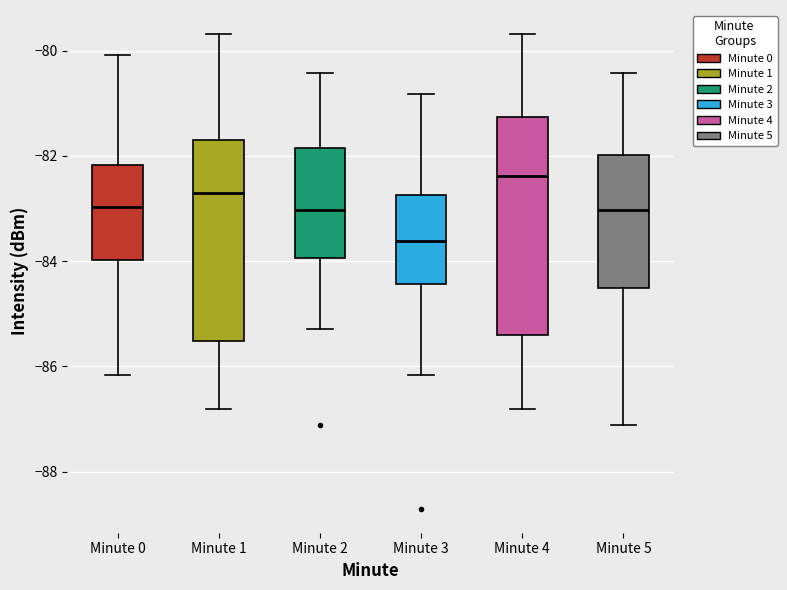

Reading left to right, read every box against the y-axis: the position of its median line, the range the box covers, and the ends of its whiskers. The values are not printed on the chart, so give them approximately, as read against the axis.

Minute 0: median -83.0, box -84.0 to -82.2, whiskers -86.2 to -80.0
Minute 1: median -82.8, box -85.6 to -81.6, whiskers -86.8 to -79.6
Minute 2: median -83.0, box -84.0 to -81.8, whiskers -85.2 to -80.4
Minute 3: median -83.6, box -84.4 to -82.8, whiskers -86.2 to -80.8
Minute 4: median -82.4, box -85.4 to -81.2, whiskers -86.8 to -79.6
Minute 5: median -83.0, box -84.6 to -82.0, whiskers -87.2 to -80.4